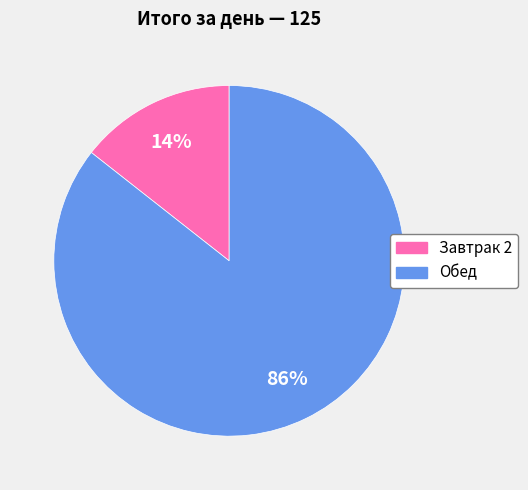

What percentage is the Обед slice, to the nearest percent?

86%